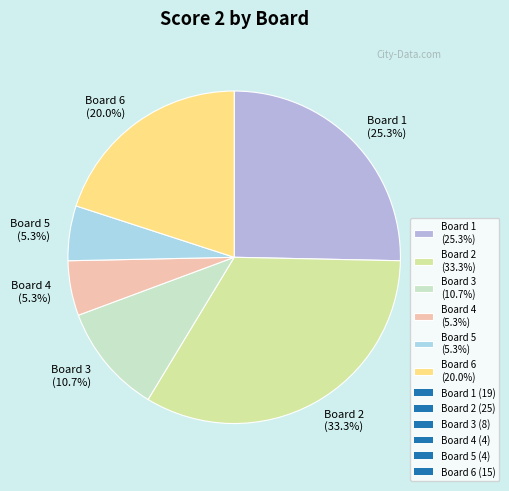

Which slice is the largest?

Board 2 (33.3%)